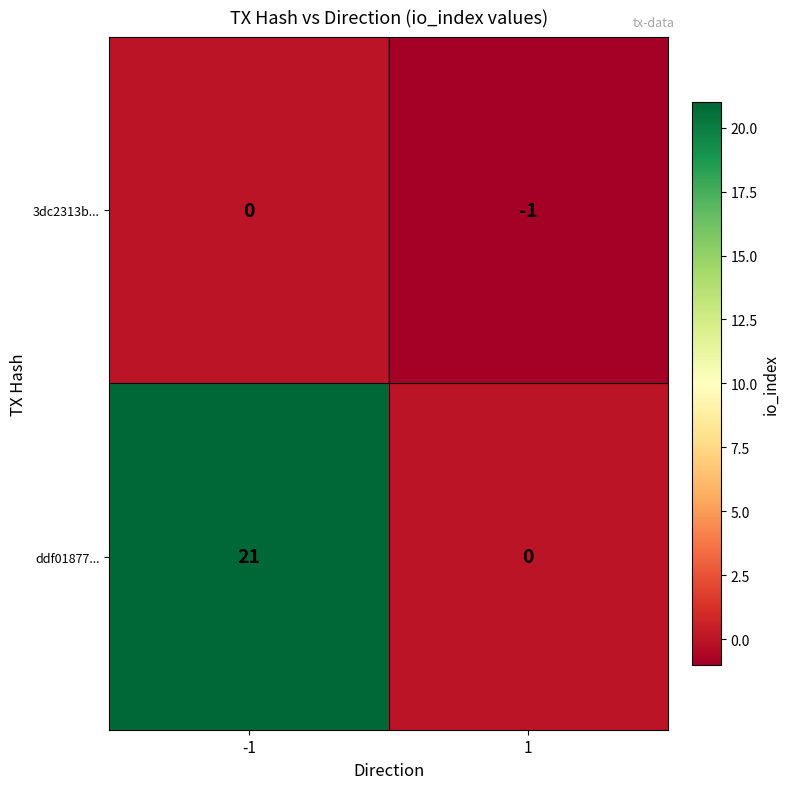

What is the difference between the maximum and minimum values in the ddf01877... series?

21